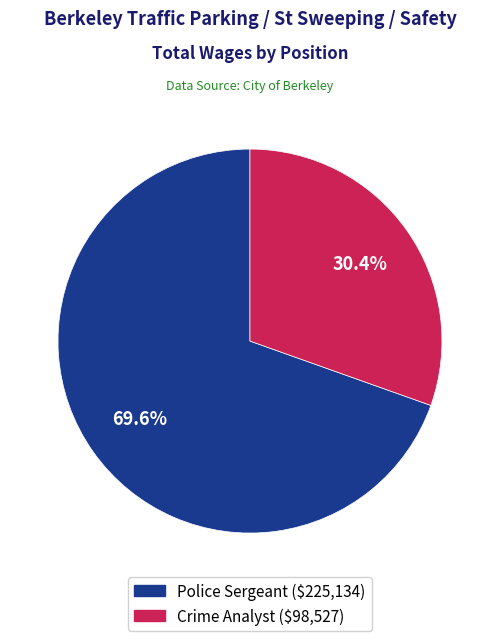

What is the ratio of the value at Police Sergeant to the value at Crime Analyst?

2.3